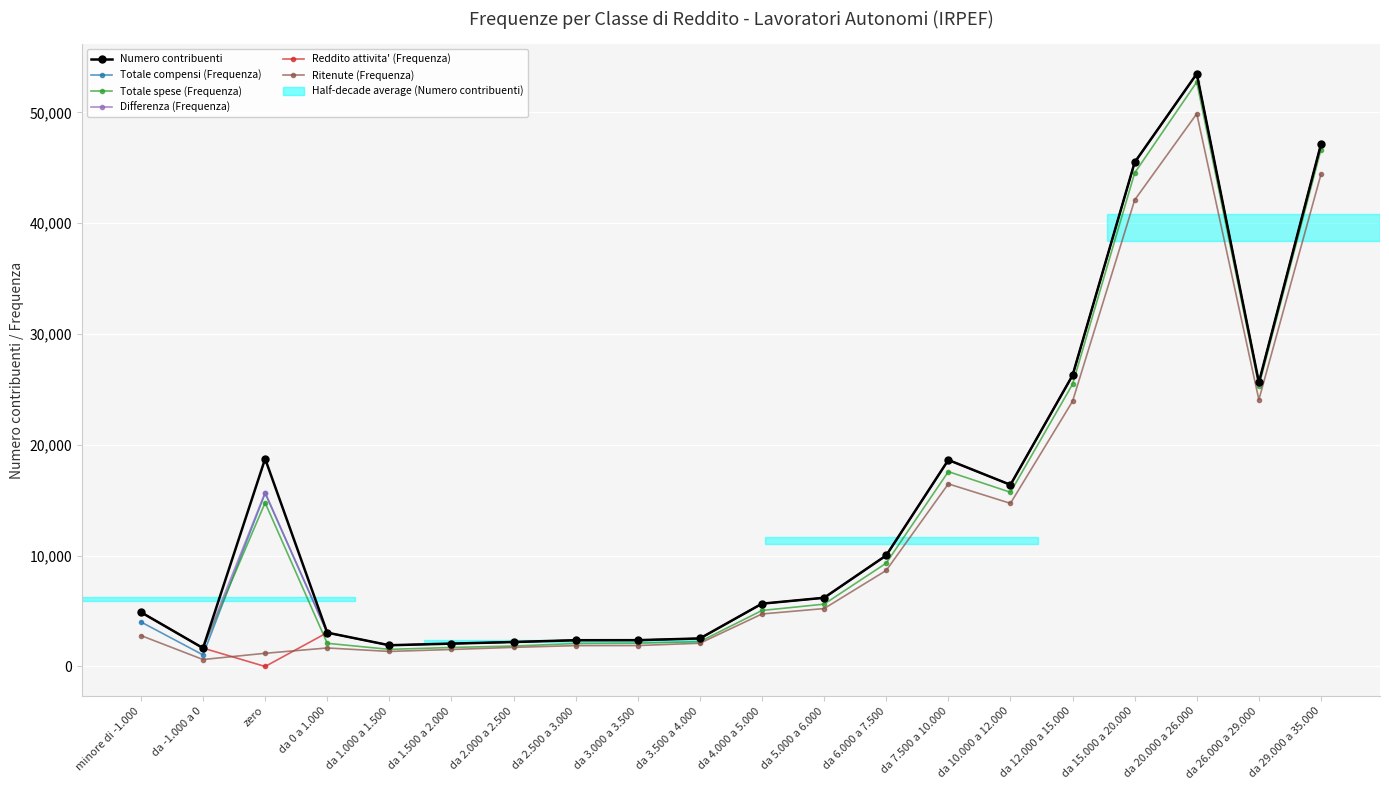

What is the difference between the highest and lowest values at da 7.500 a 10.000?

2156